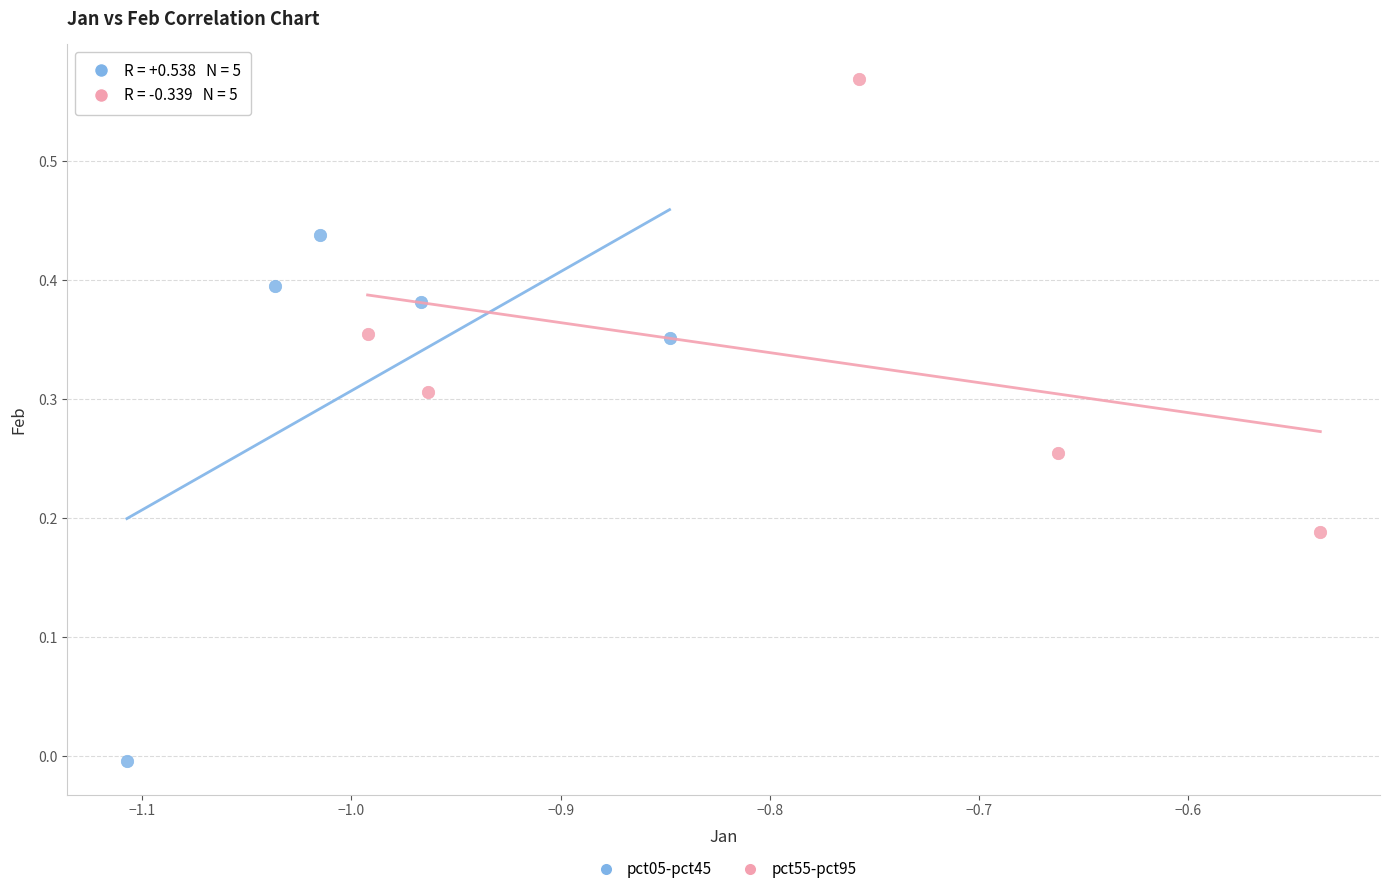

Which series has the largest Y range (max minus min)?

pct05-pct45